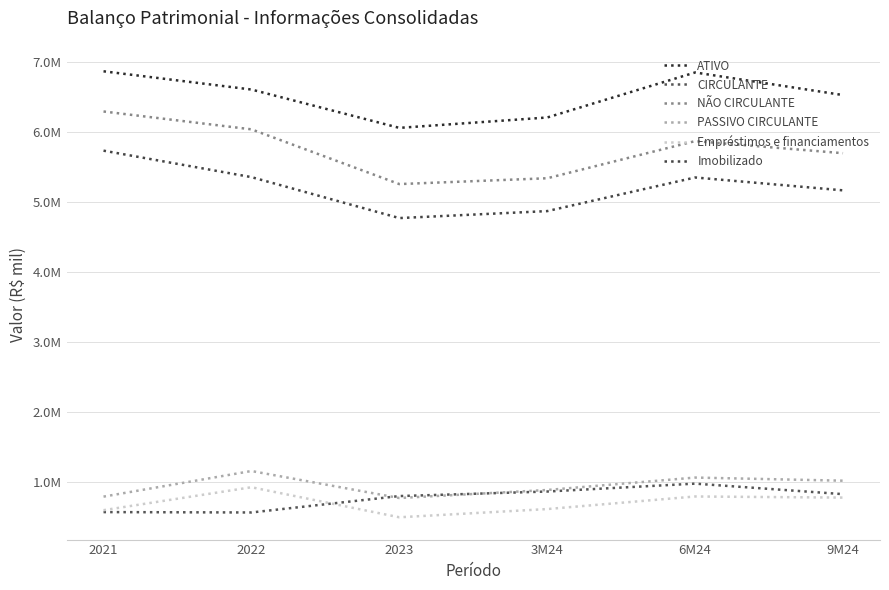

What is the maximum value shown in the chart?

6867577.2